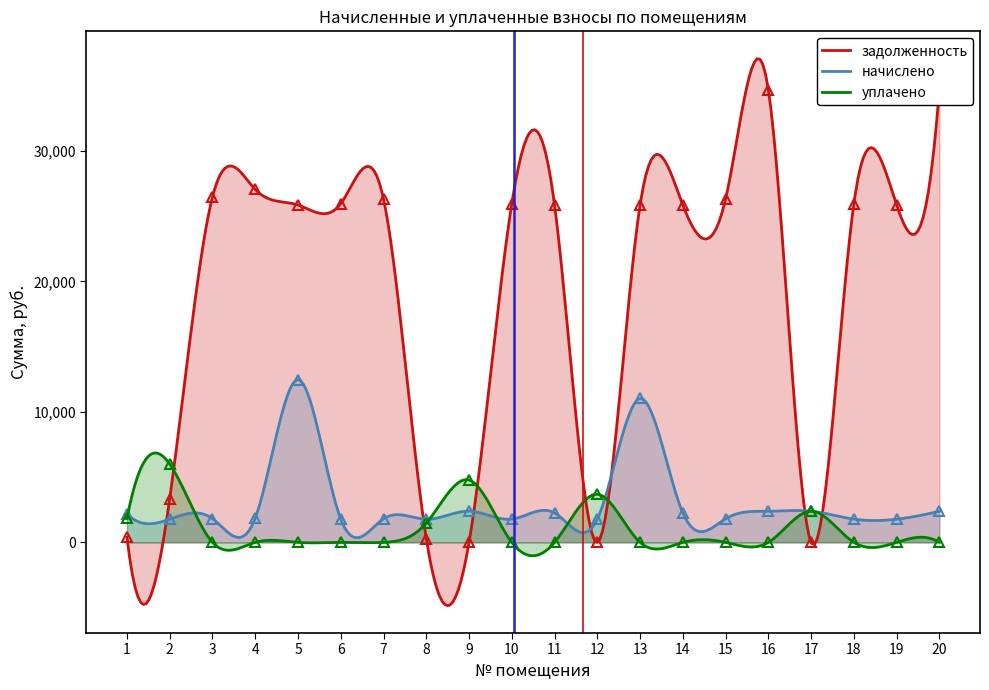

Rank the series by their maximum value, from highest to lowest.

задолженность, начислено, уплачено